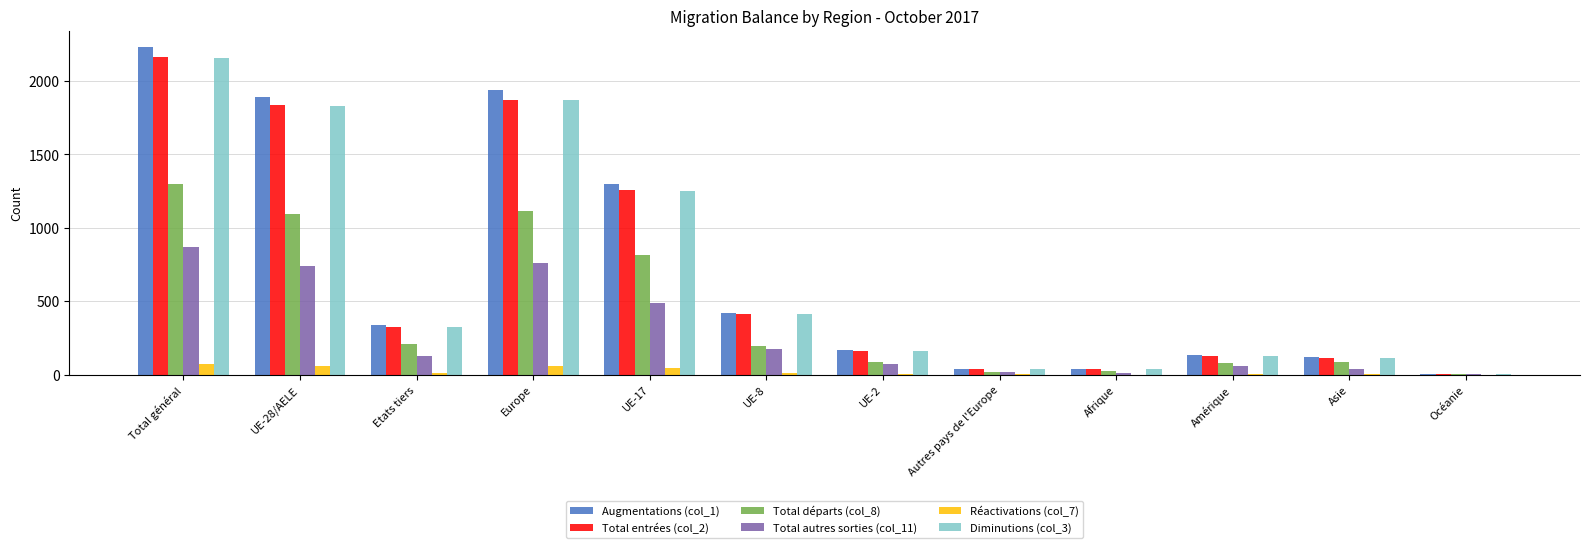

At which category does the chart reach its peak across all series?

Total général